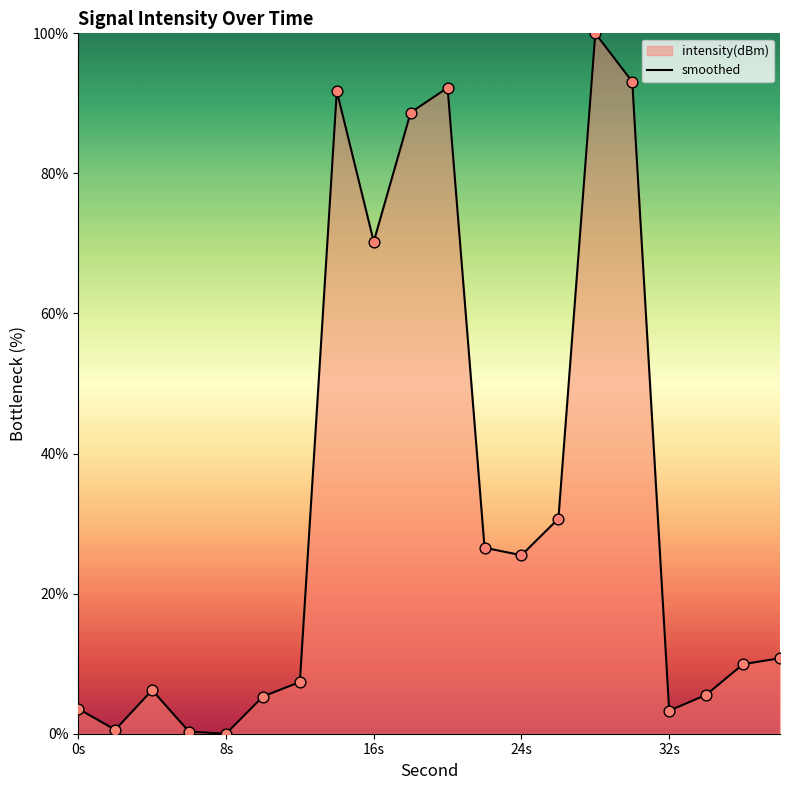

Between 0s and 16s, which is larger?

16s